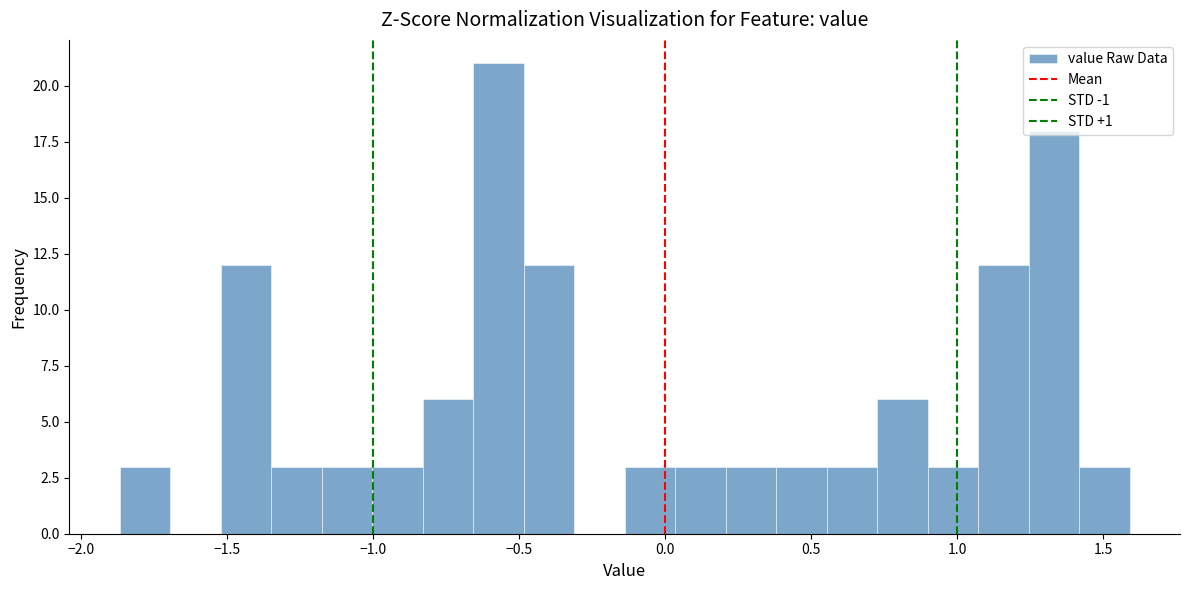

Read against the x-axis, roughly where is the centre of the tallest bar?

-0.55